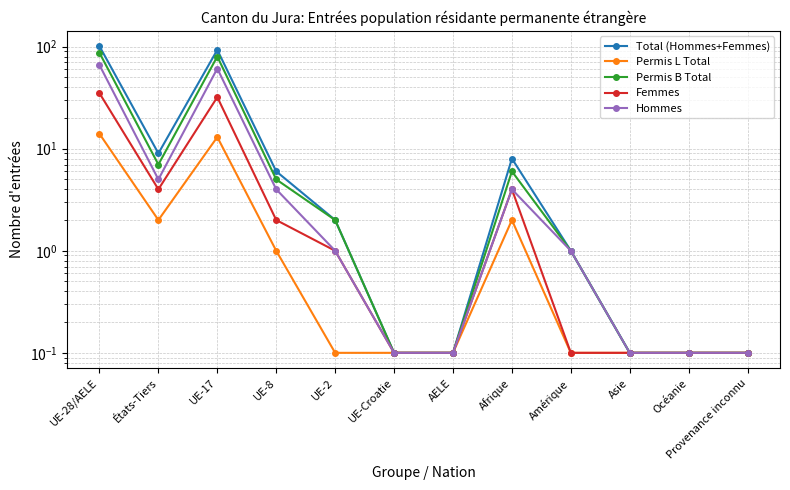

At which label does Total (Hommes+Femmes) first exceed 2?

UE-28/AELE